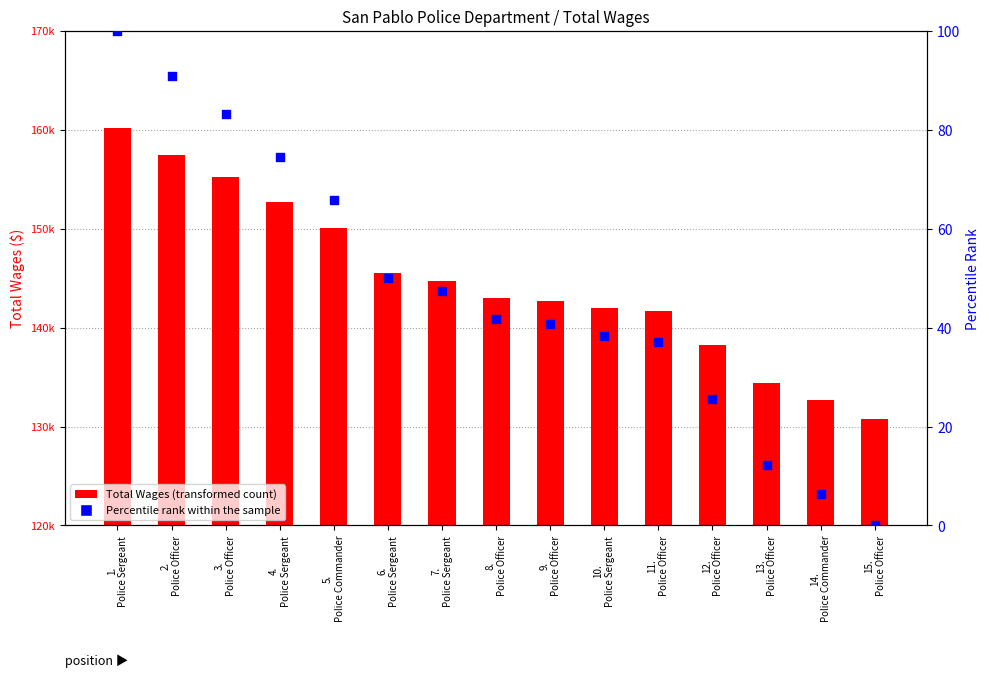

Which series has the largest total across all categories?

Total Wages